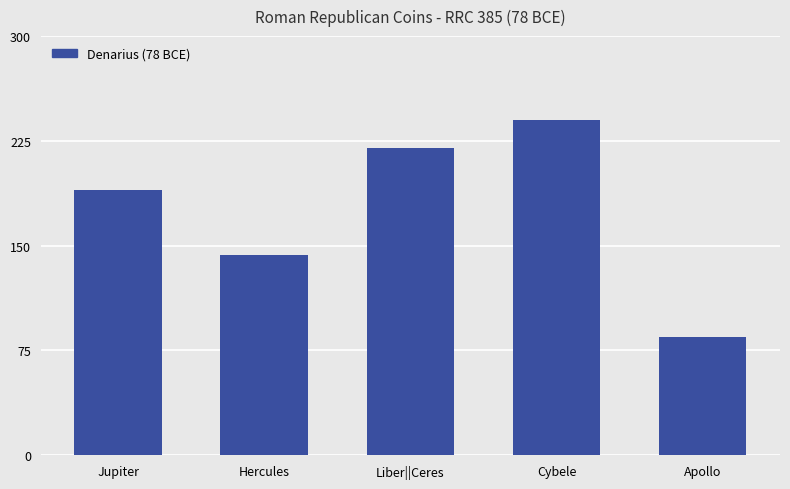

What is the difference between the values at Hercules and Cybele?

97